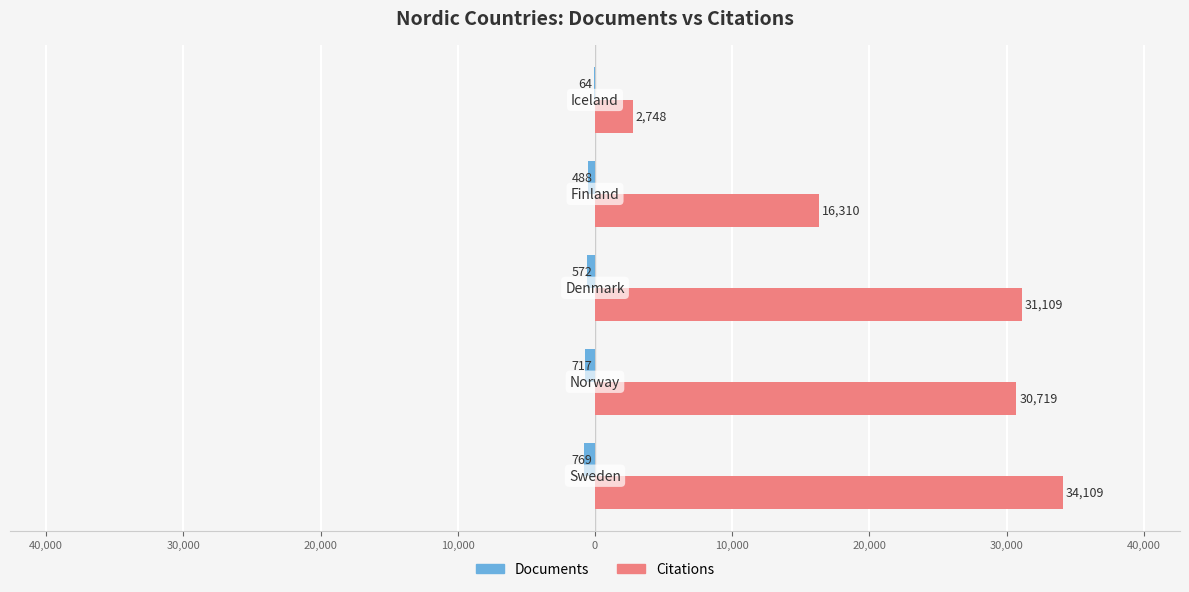

What is the average value of the Citations series?

22999